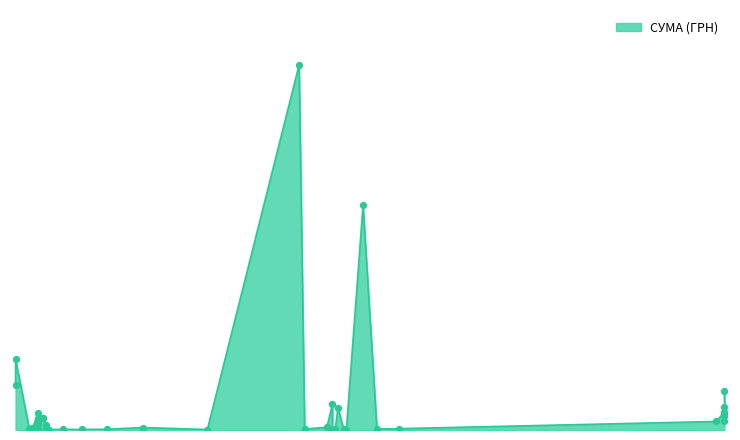

What is the change in value from 12.12.2016 to 25.07.2016?

-8520.9